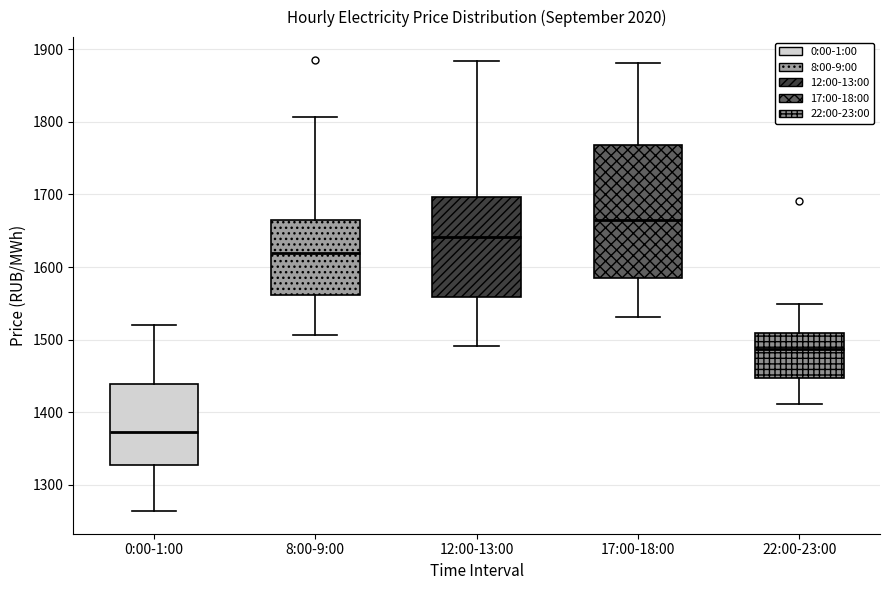

Reading left to right, transcribe this box plot: for each box, give where its median line is, the range the box spans, and where its two whiskers end, as read against the y-axis. The values are not printed on the chart, so give them approximately, as read against the axis.

0:00-1:00: median 1370, box 1330 to 1440, whiskers 1260 to 1520
8:00-9:00: median 1620, box 1560 to 1670, whiskers 1510 to 1810
12:00-13:00: median 1640, box 1560 to 1700, whiskers 1490 to 1880
17:00-18:00: median 1660, box 1580 to 1770, whiskers 1530 to 1880
22:00-23:00: median 1490, box 1450 to 1510, whiskers 1410 to 1550